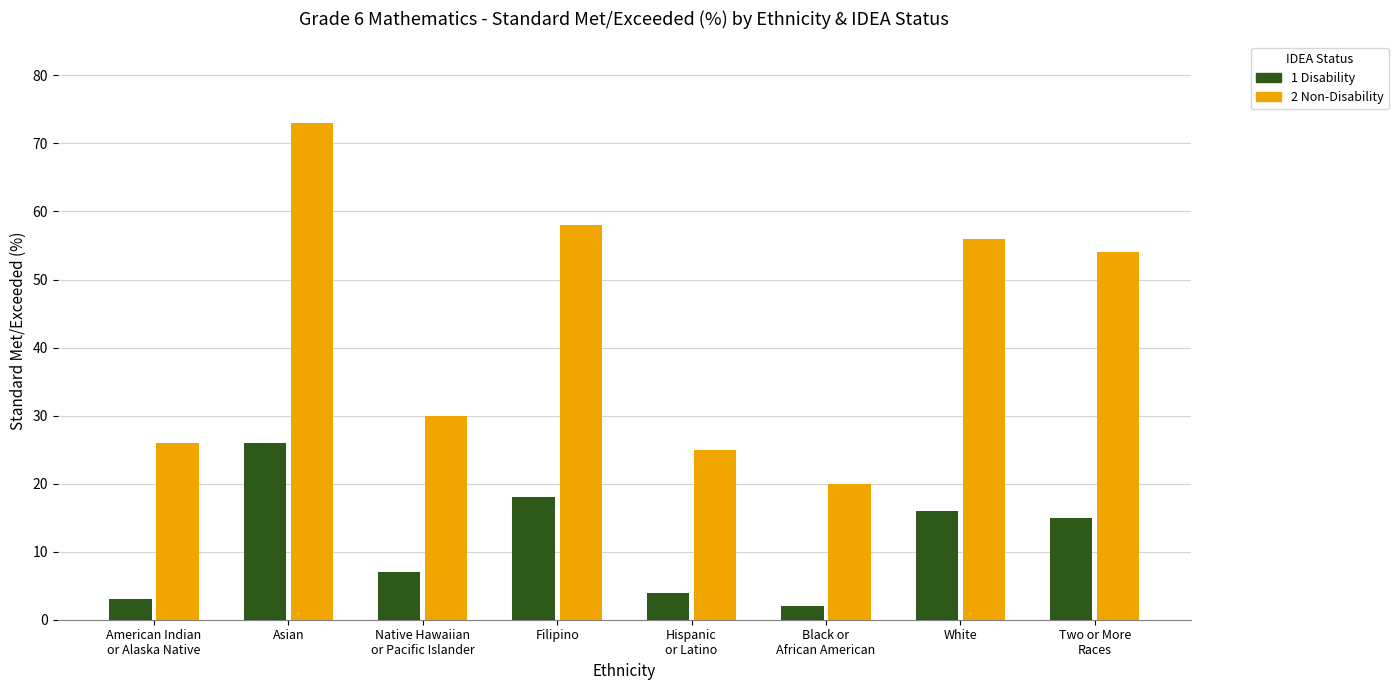

Is it true that 2 Non-Disability equals 14 at Native Hawaiian
or Pacific Islander?

False